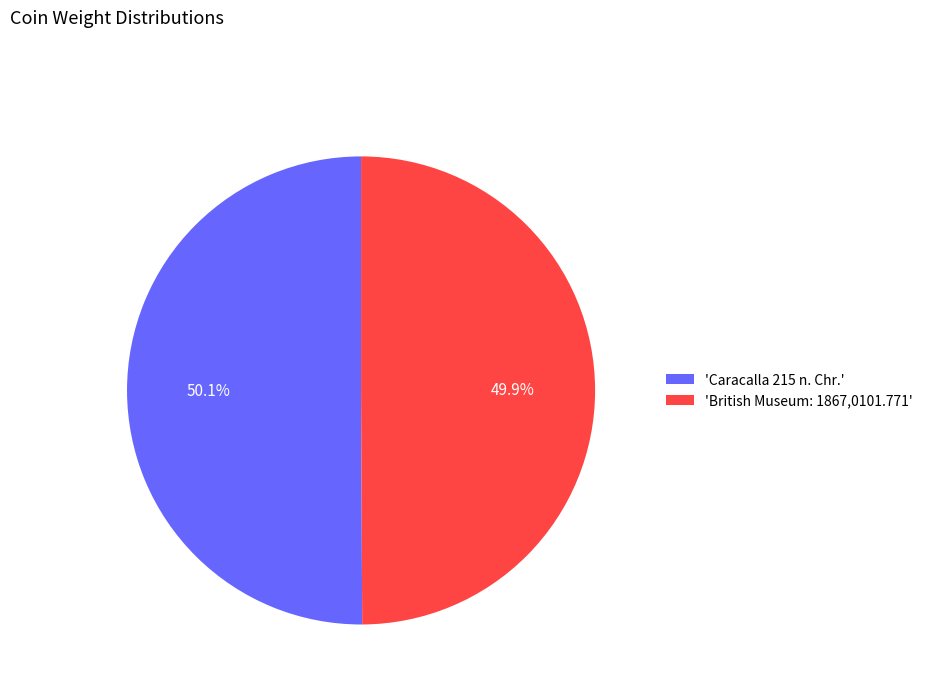

How much of the chart is everything except 'Caracalla 215 n. Chr.'?

49.9%